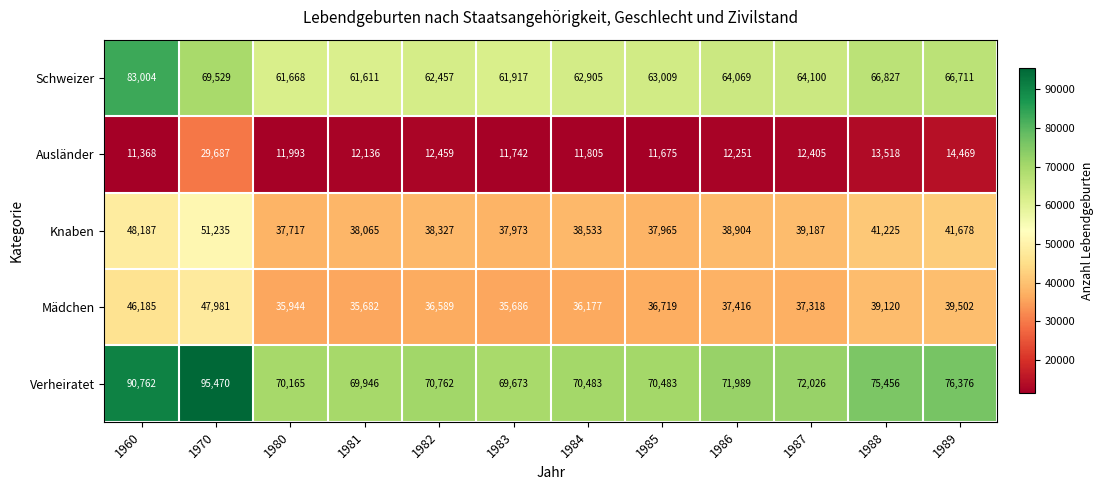

What value does the Mädchen series have at 1987?

37318